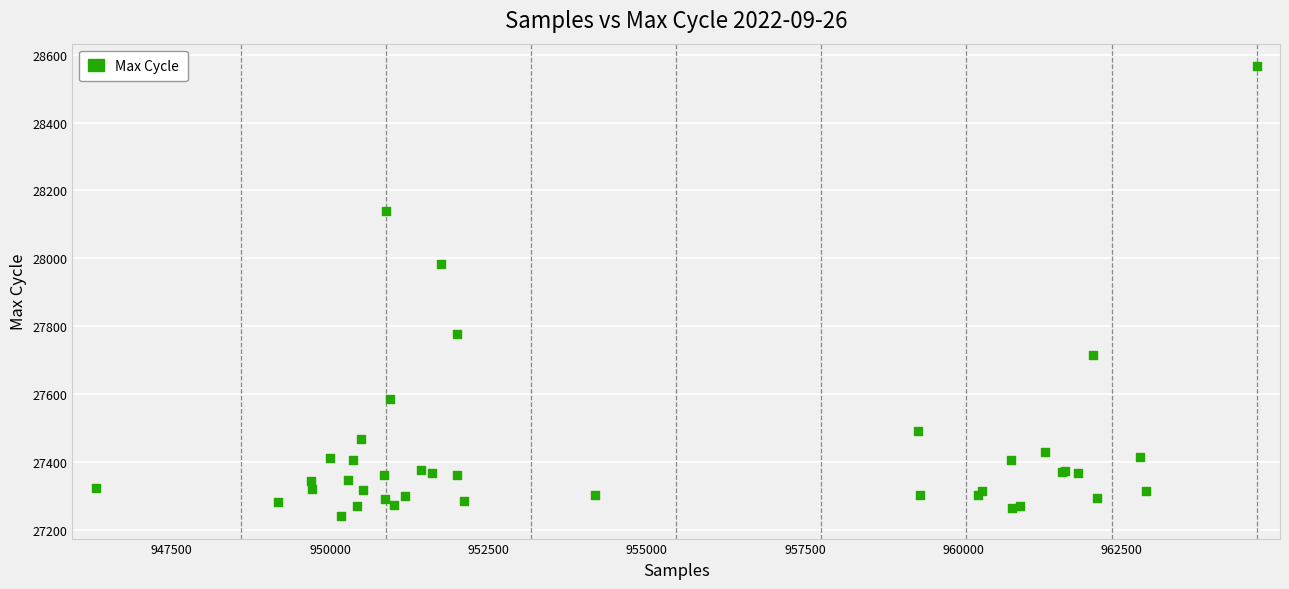

What Y value in the scatter plot is closest to 27903?

27983